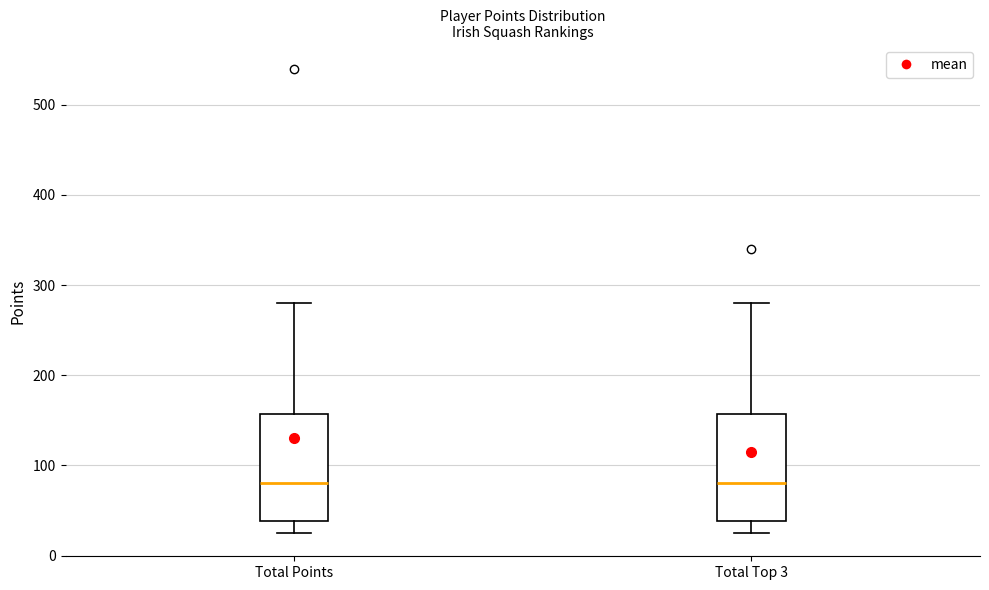

Where is the upper edge of the box for Total Top 3 on the y-axis? The values are not printed on the chart, so give them approximately, as read against the axis.

160